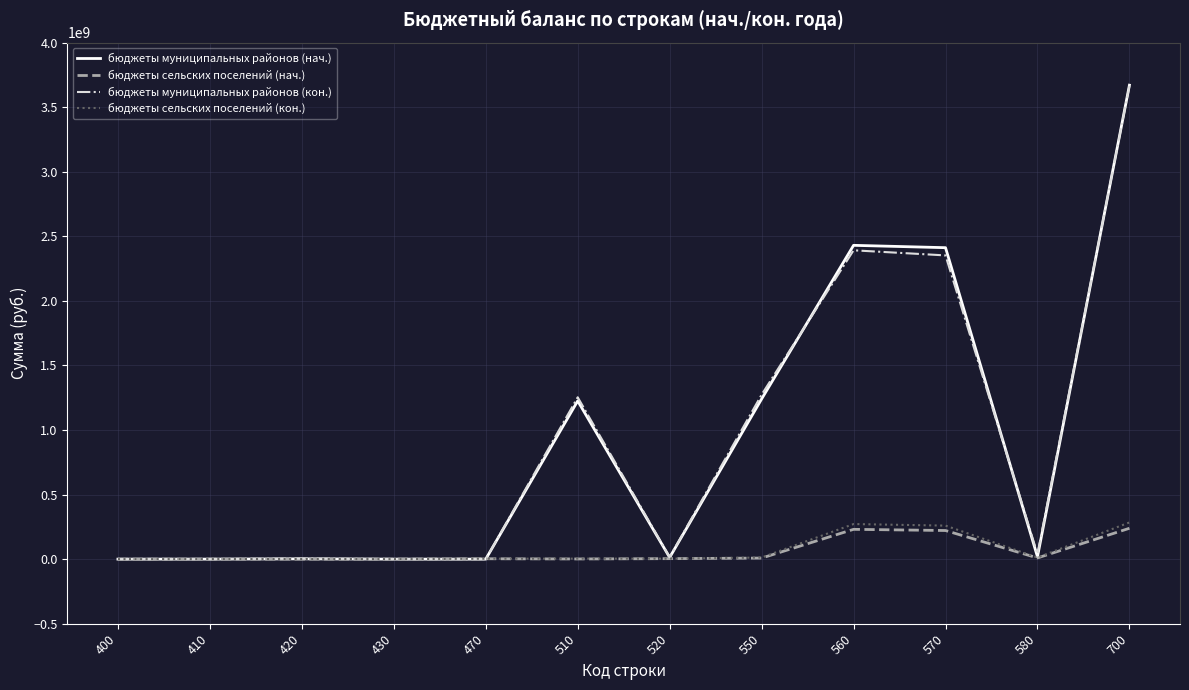

Which series has the largest range (max minus min)?

бюджеты муниципальных районов (нач.)